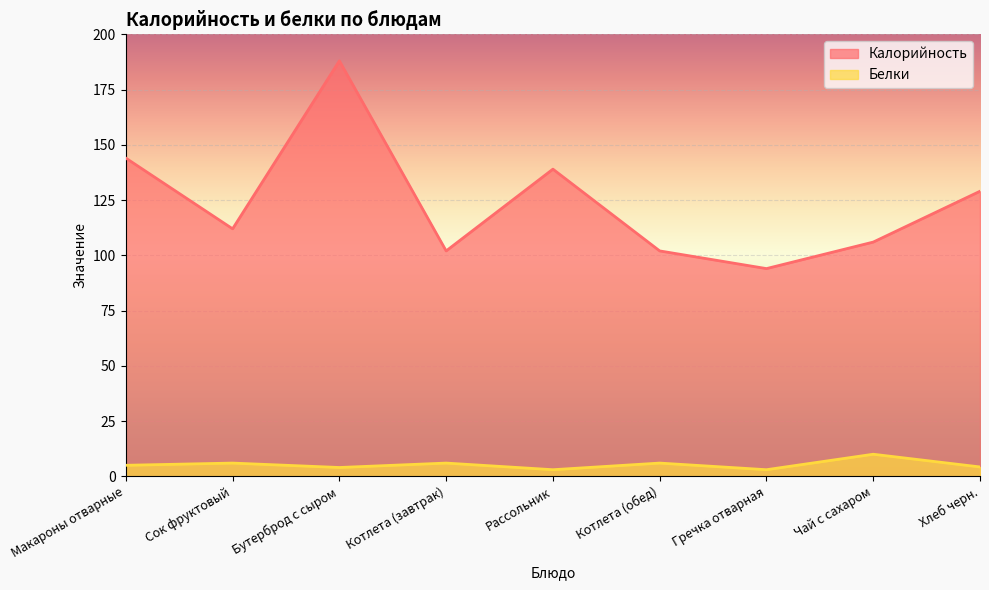

Rank the series by their average value, from highest to lowest.

Калорийность, Белки